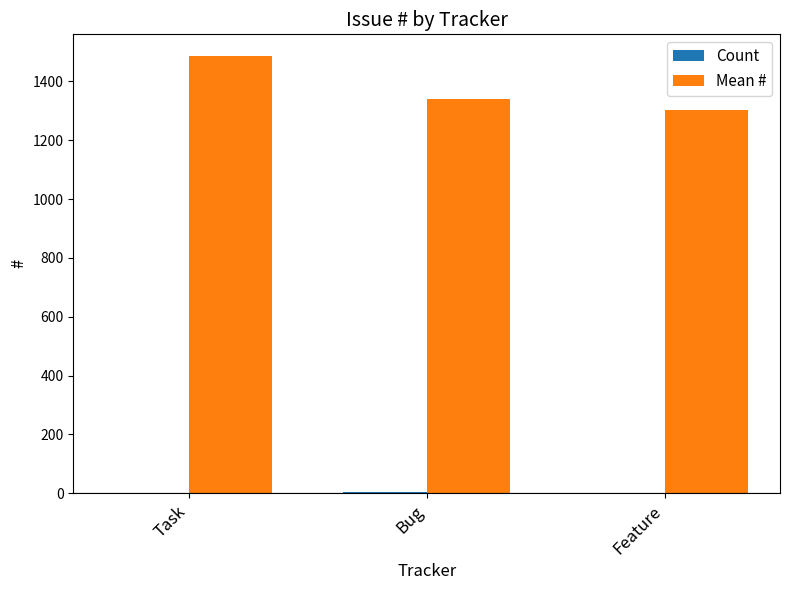

Which label corresponds to the largest value in the chart?

Task